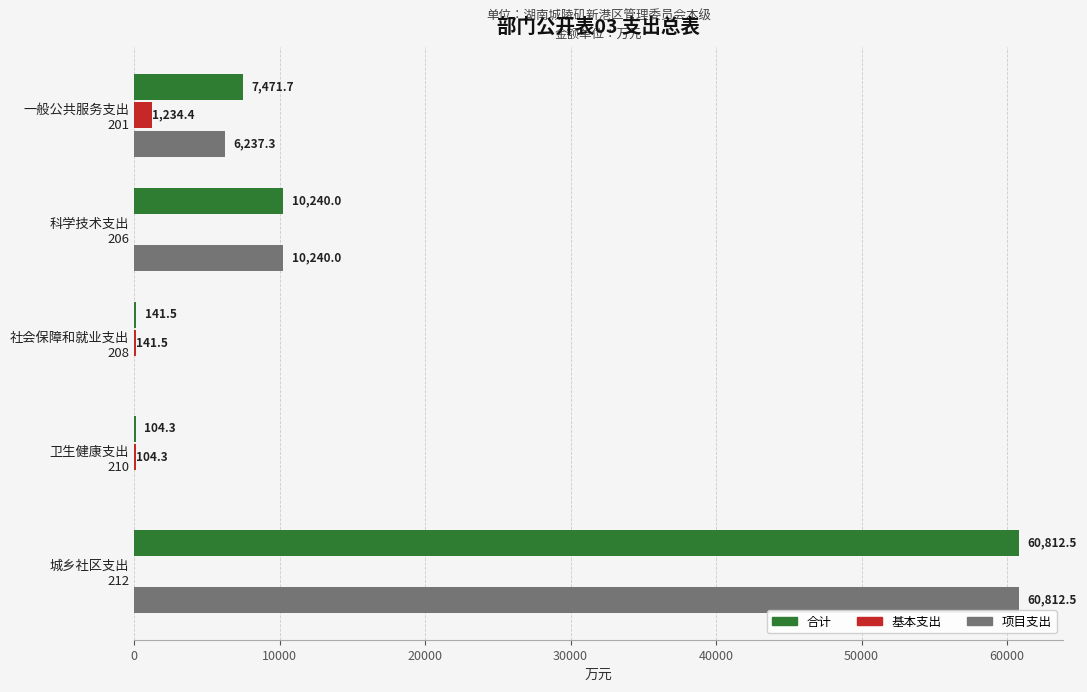

What is the maximum value for 基本支出?

1234.4